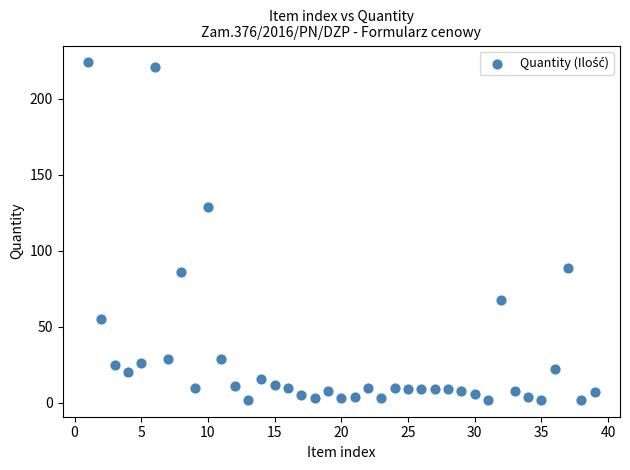

What is the range of X values (max minus min)?

38